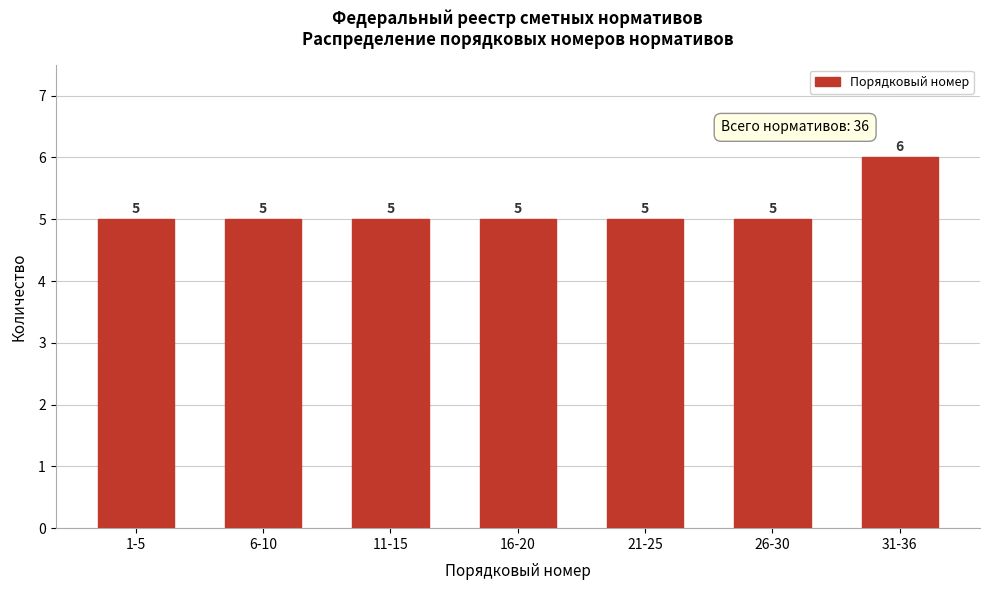

Reading left to right, transcribe all the data shown in this chart.

1-5=5	6-10=5	11-15=5	16-20=5	21-25=5	26-30=5	31-36=6